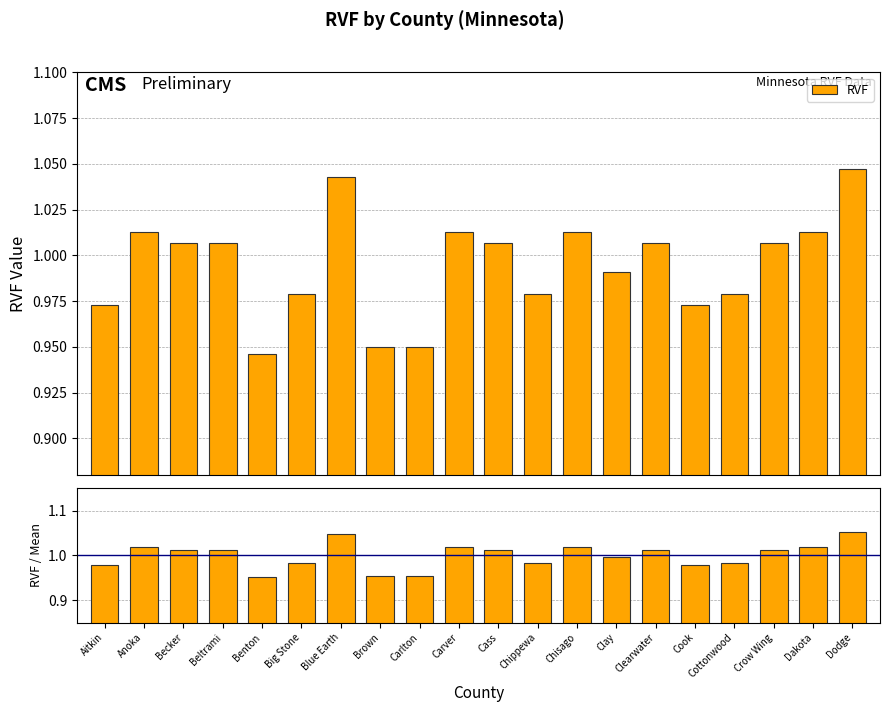

What is the sum of the RVF values at Chippewa and Cottonwood?

2.0